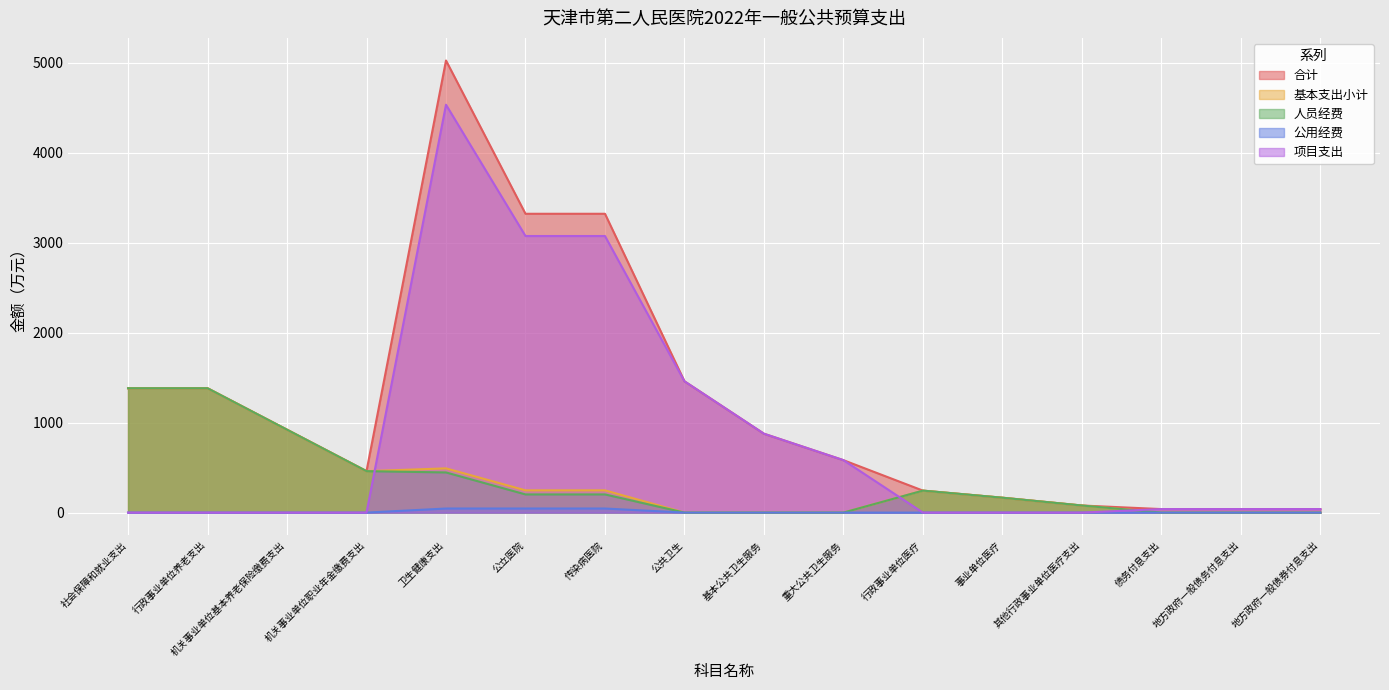

What position from the left is 地方政府一般债券付息支出?

16